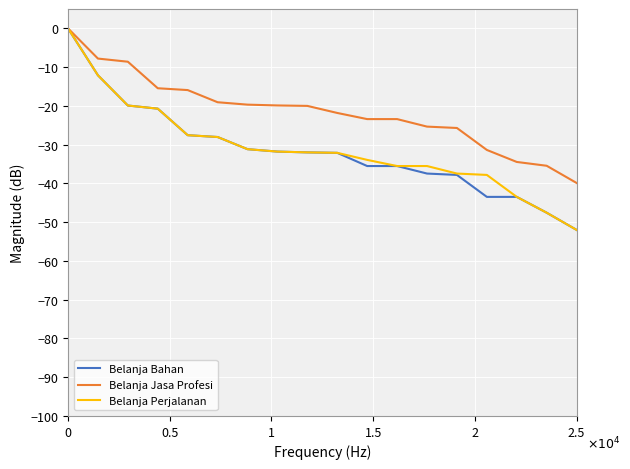

What is the lowest value of the Belanja Jasa Profesi series?

-39.9